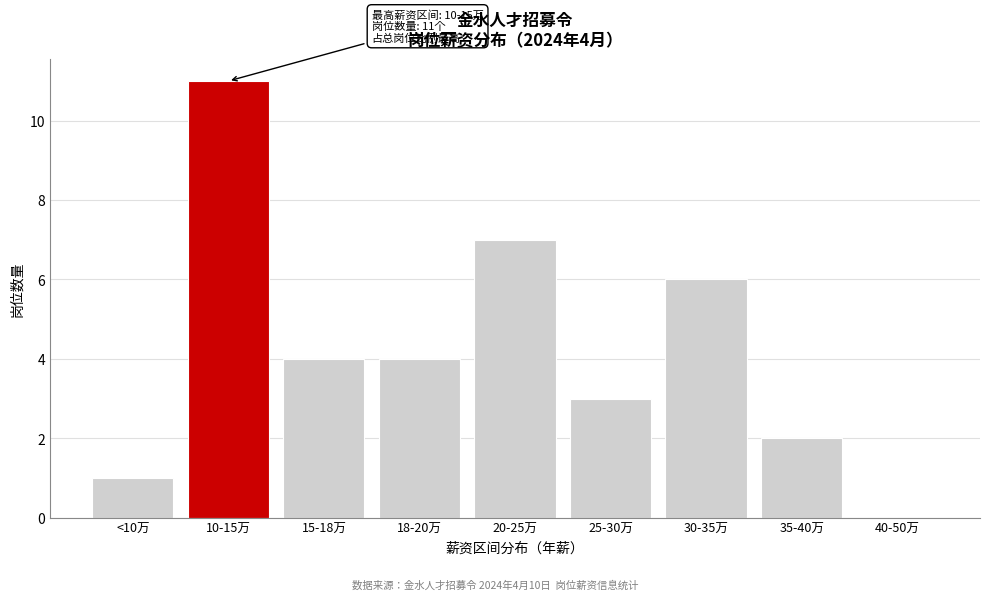

Reading right to left, extract all data points from this chart.

40-50万=0	35-40万=2	30-35万=6	25-30万=3	20-25万=7	18-20万=4	15-18万=4	10-15万=11	<10万=1